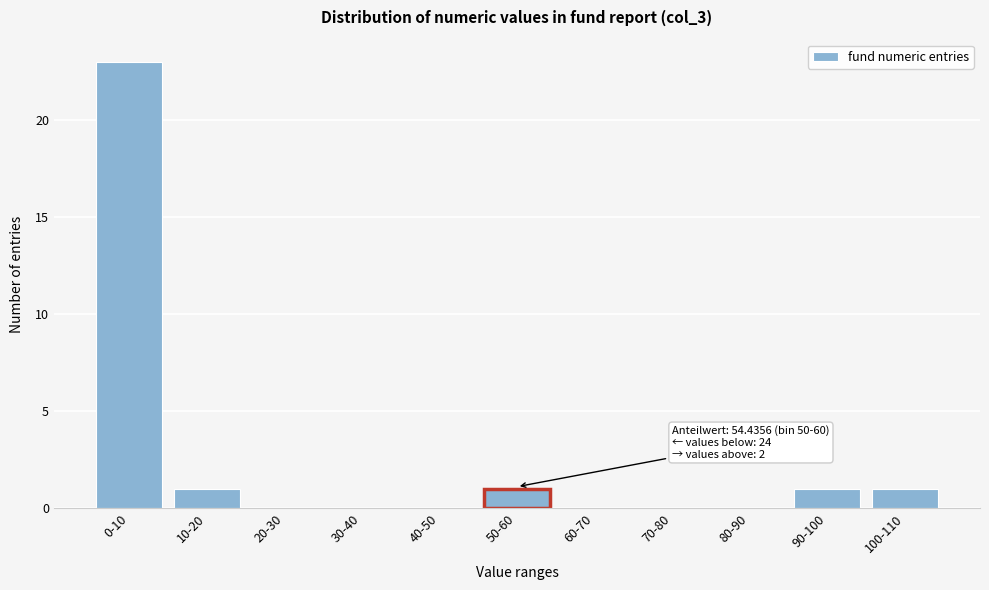

Reading right to left, extract all data points from this chart.

100-110=1	90-100=1	80-90=0	70-80=0	60-70=0	50-60=1	40-50=0	30-40=0	20-30=0	10-20=1	0-10=23